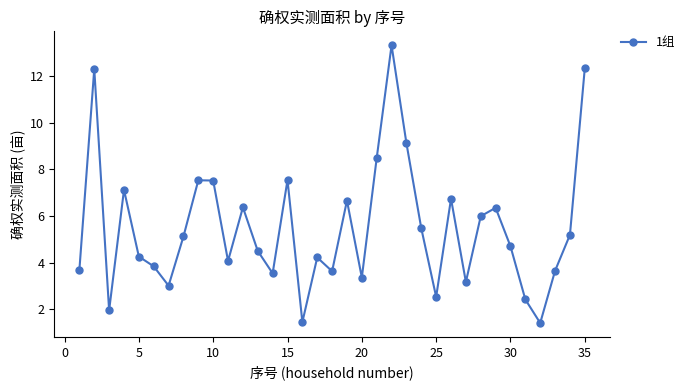

What is the smallest value displayed?

1.4